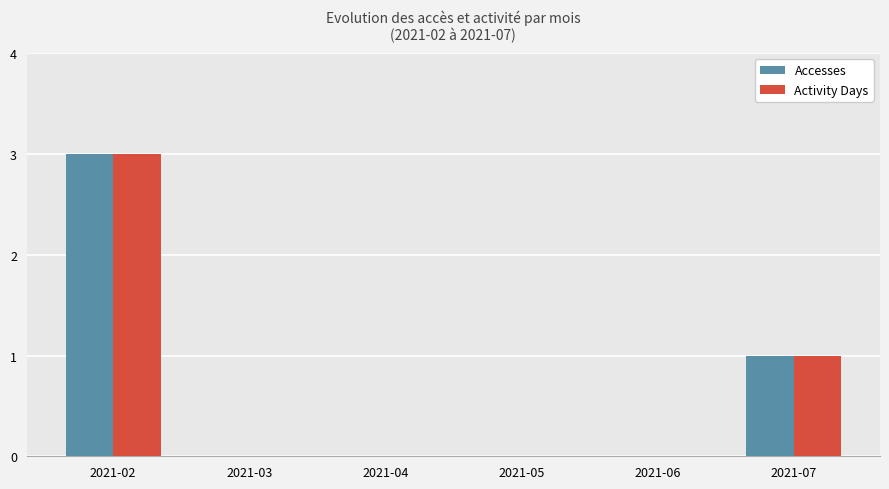

What is the total value across all series at 2021-02?

6